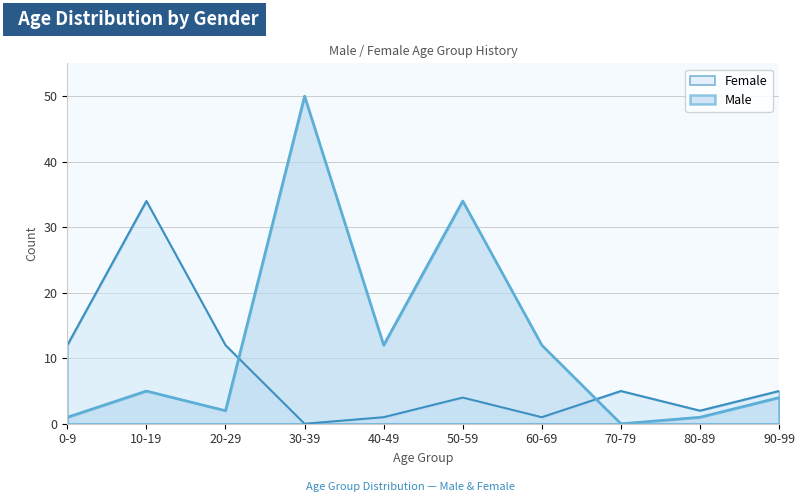

What is the average value of the Female series?

8